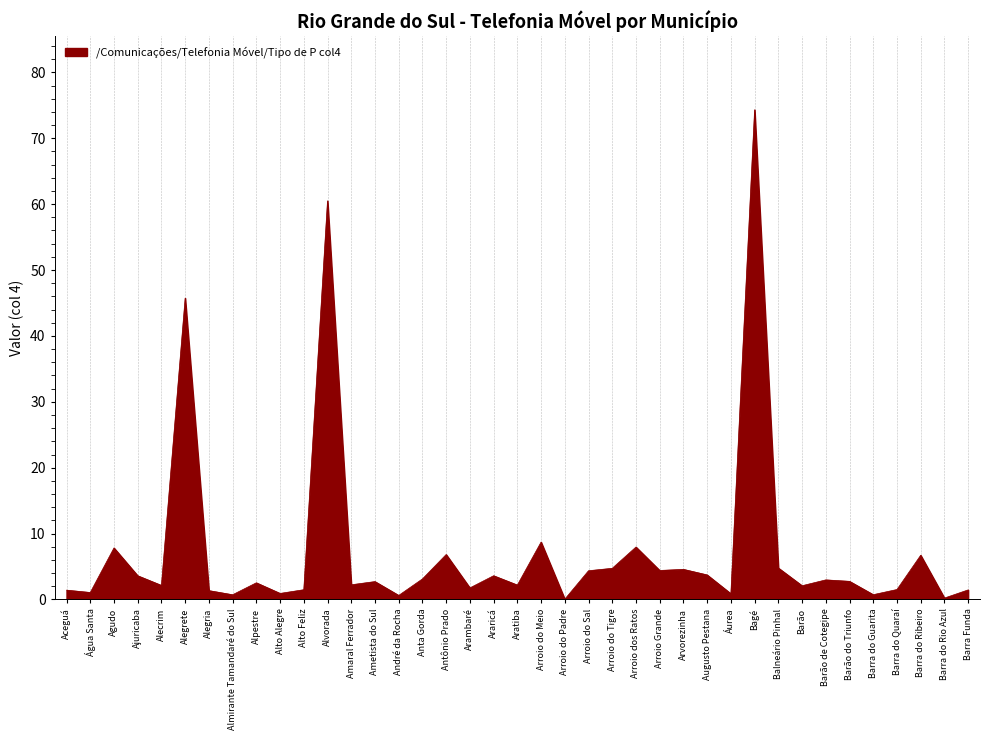

At which category does the chart reach its peak across all series?

Bagé